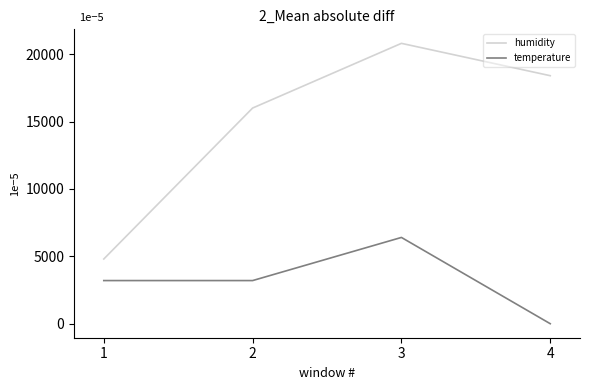

Reading right to left, extract all data points from this chart.

humidity: 4=18400.0	3=20800.0	2=16000.0	1=4800.0
temperature: 4=0.0	3=6400.0	2=3200.0	1=3200.0